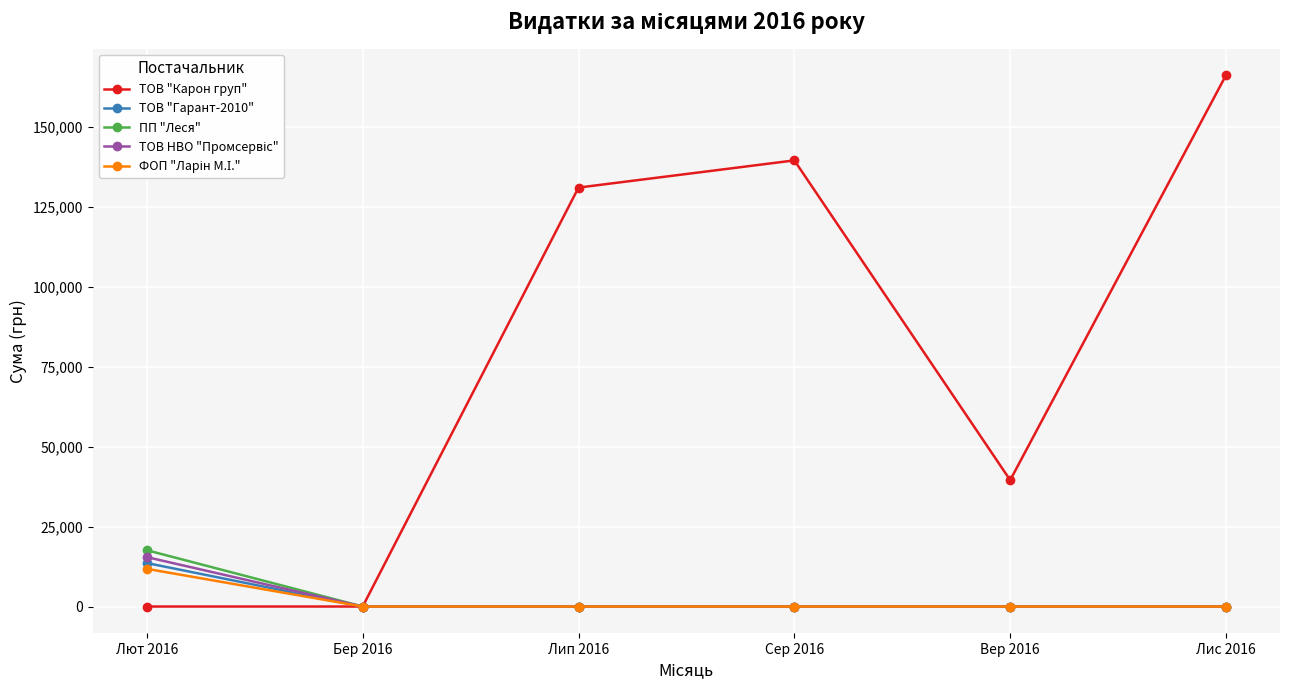

The value of ТОВ "Гарант-2010" at Лип 2016 is 8172.7. True or false?

False